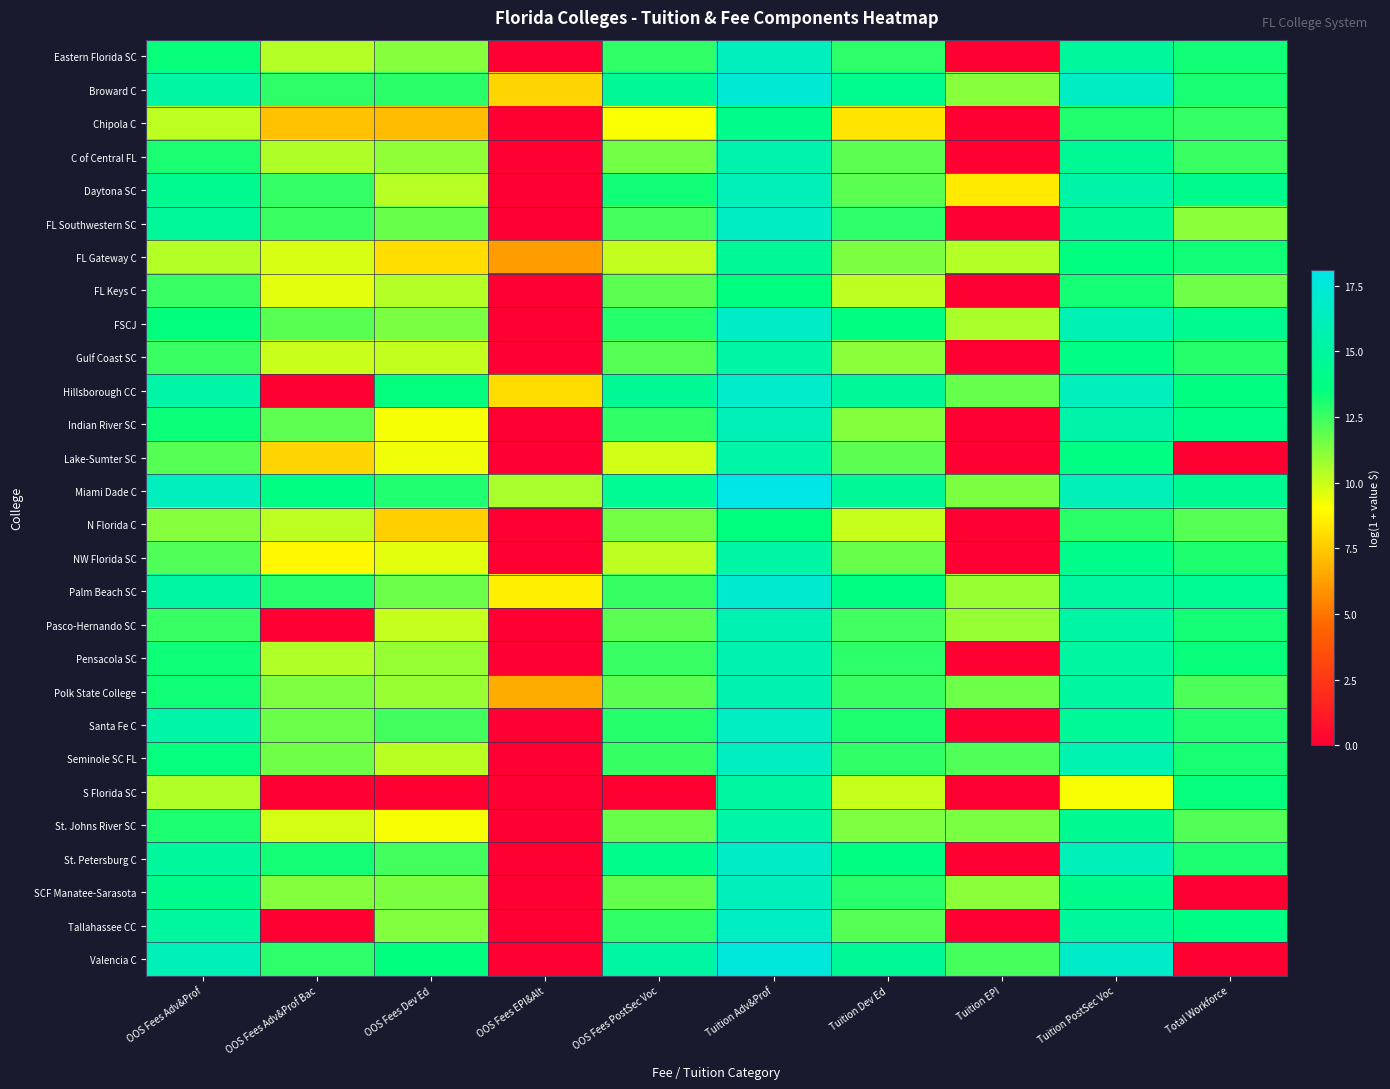

At which category is the sum across all series the highest?

Tuition Adv&Prof